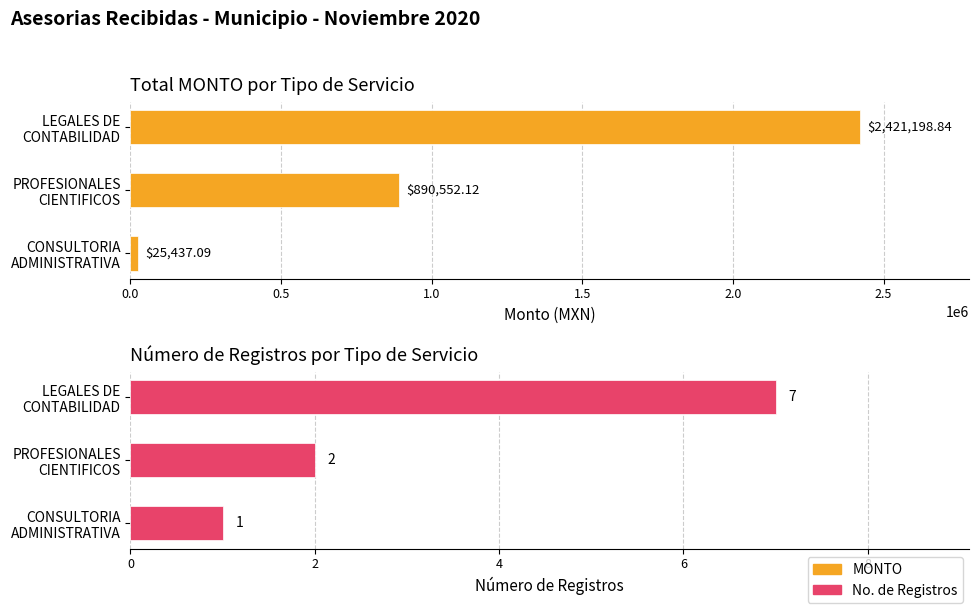

What is the total value across all series at LEGALES DE CONTABILIDAD?

2421205.8